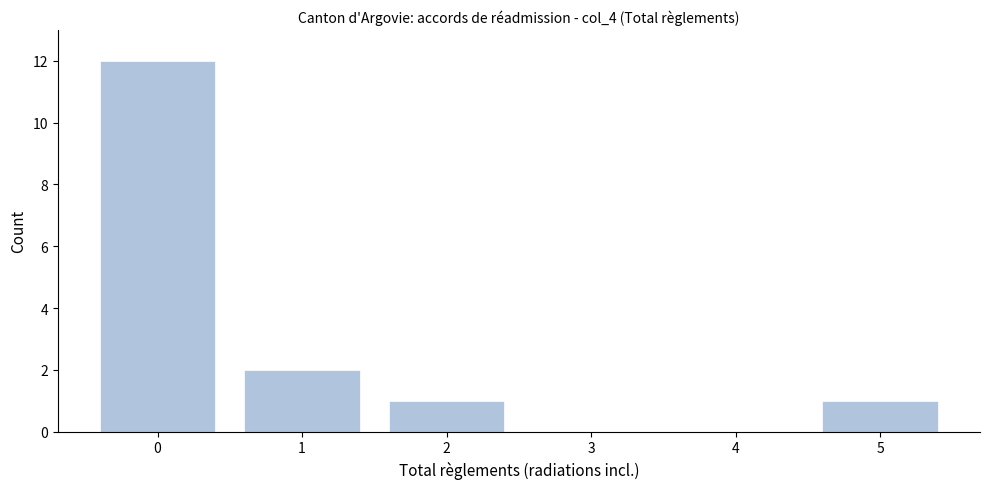

Reading left to right, list every bar in this chart as the range it spans on the x-axis followed by its height. The values are not printed on the chart, so give them approximately, as read against the axis.

-0.5 to 0.5: 12
0.5 to 1.5: 2
1.5 to 2.5: 1
2.5 to 3.5: 0
3.5 to 4.5: 0
4.5 to 5.5: 1